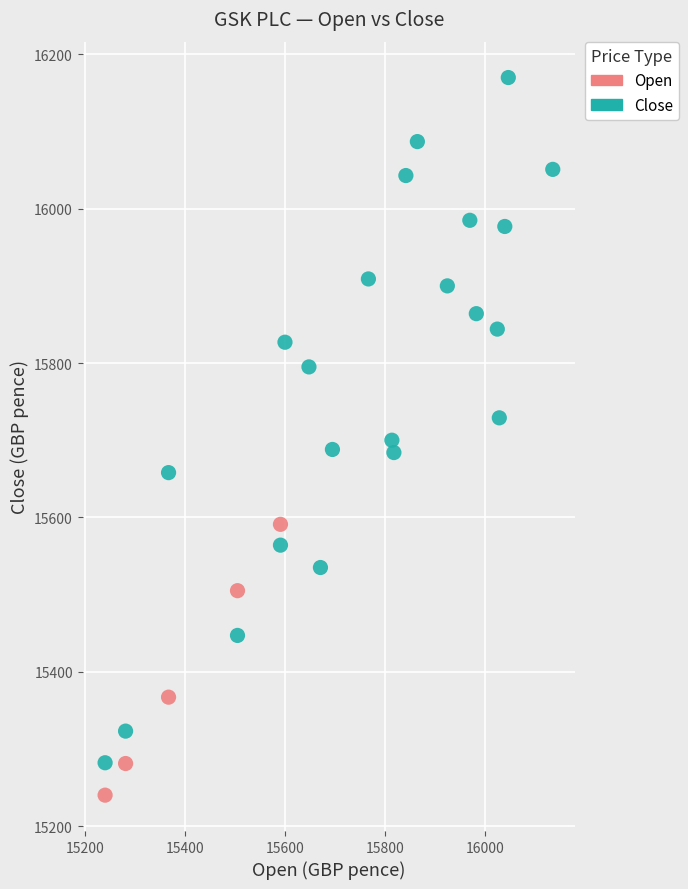

Which series contains the lowest Y value?

Open